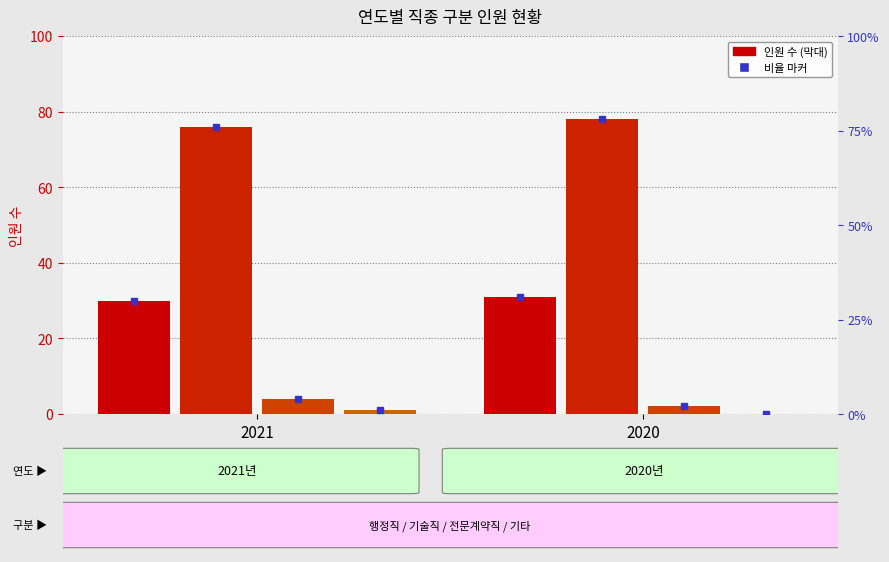

Which series has the largest total across all categories?

기술직